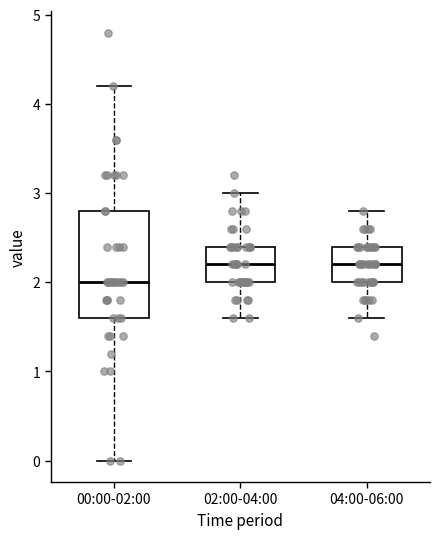

Reading left to right, transcribe this box plot: for each box, give where its median line is, the range the box spans, and where its two whiskers end, as read against the y-axis. The values are not printed on the chart, so give them approximately, as read against the axis.

00:00-02:00: median 2.0, box 1.6 to 2.8, whiskers 0.0 to 4.2
02:00-04:00: median 2.2, box 2.0 to 2.4, whiskers 1.6 to 3.0
04:00-06:00: median 2.2, box 2.0 to 2.4, whiskers 1.6 to 2.8